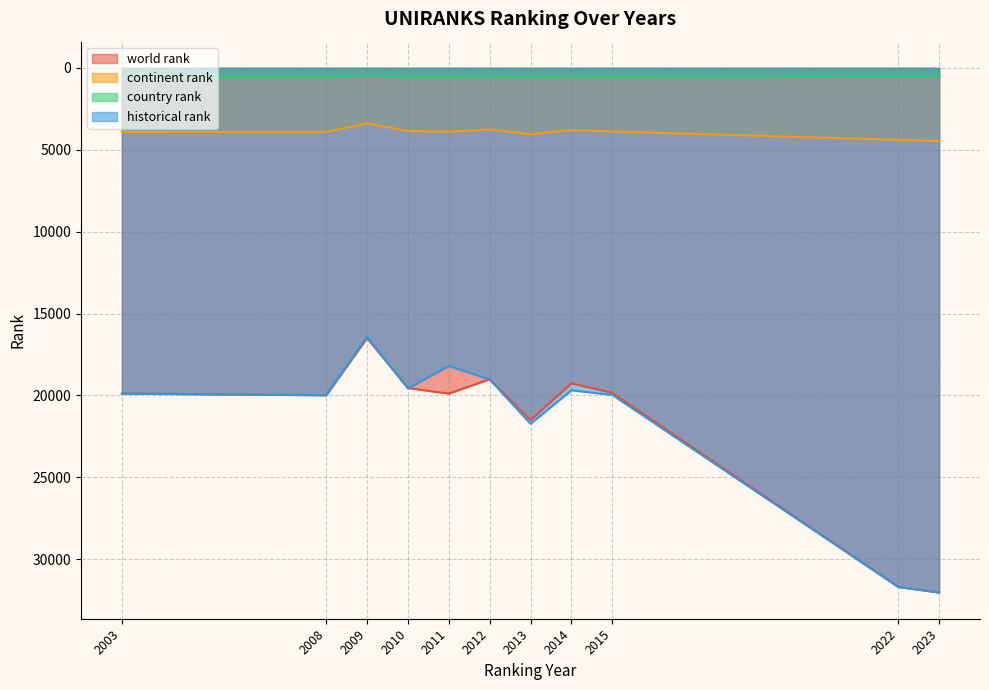

What is the sum of the historical rank values at 2013 and 2003?

41618.0